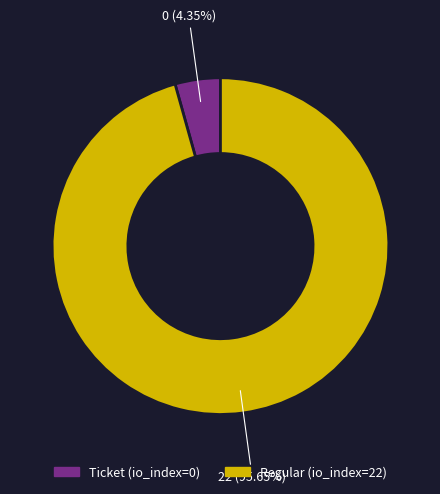

Is there any slice that represents more than half of the pie?

Yes